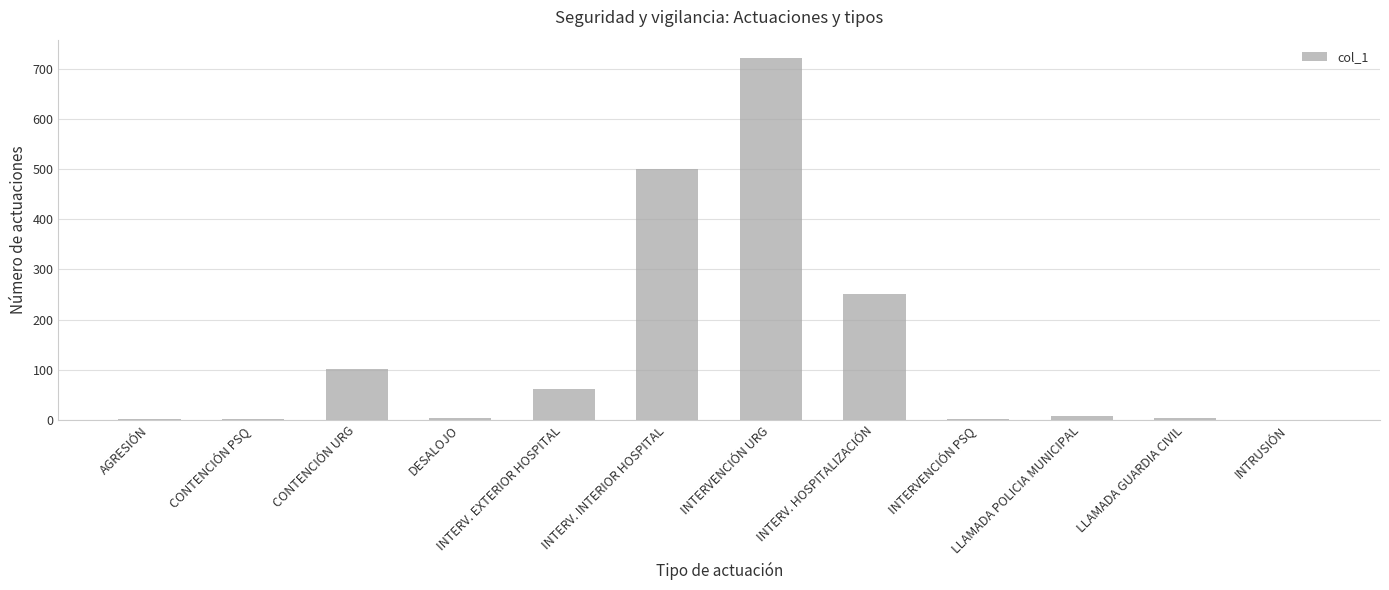

Which has a higher value, INTERV. HOSPITALIZACIÓN or INTERVENCIÓN URG?

INTERVENCIÓN URG